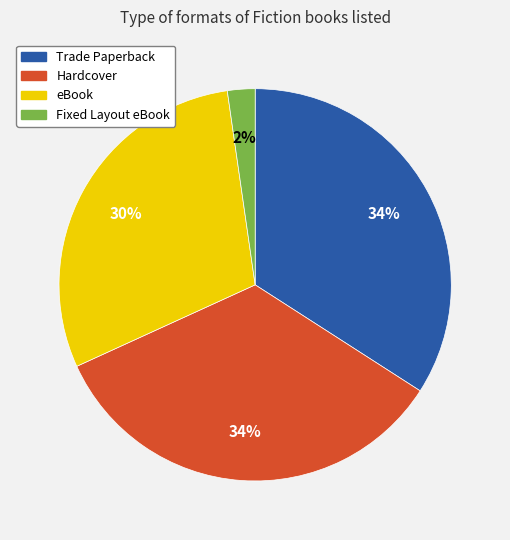

Which slice is the smallest?

Fixed Layout eBook